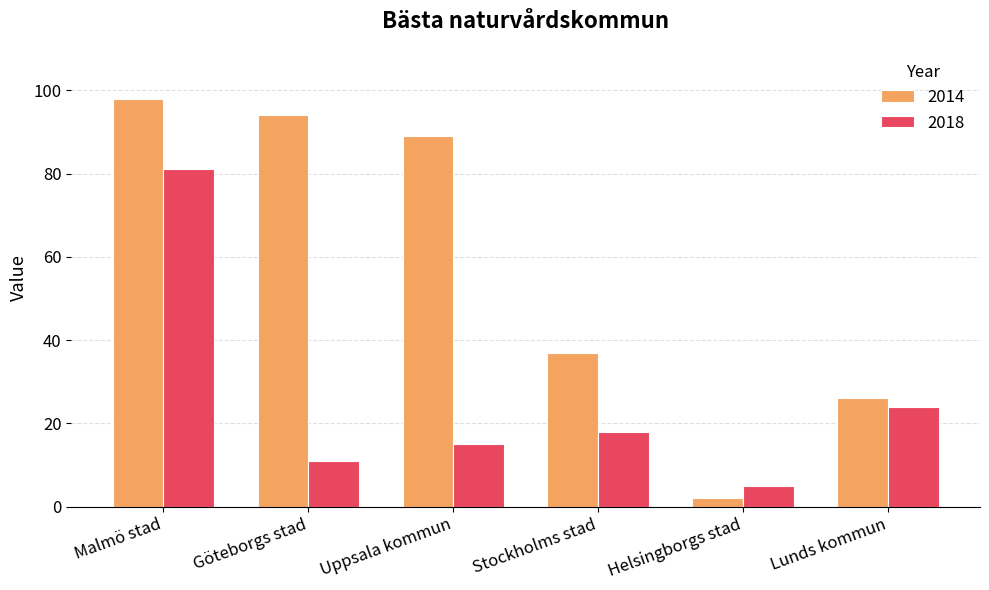

Is it true that 2018 equals 5 at Helsingborgs stad?

True